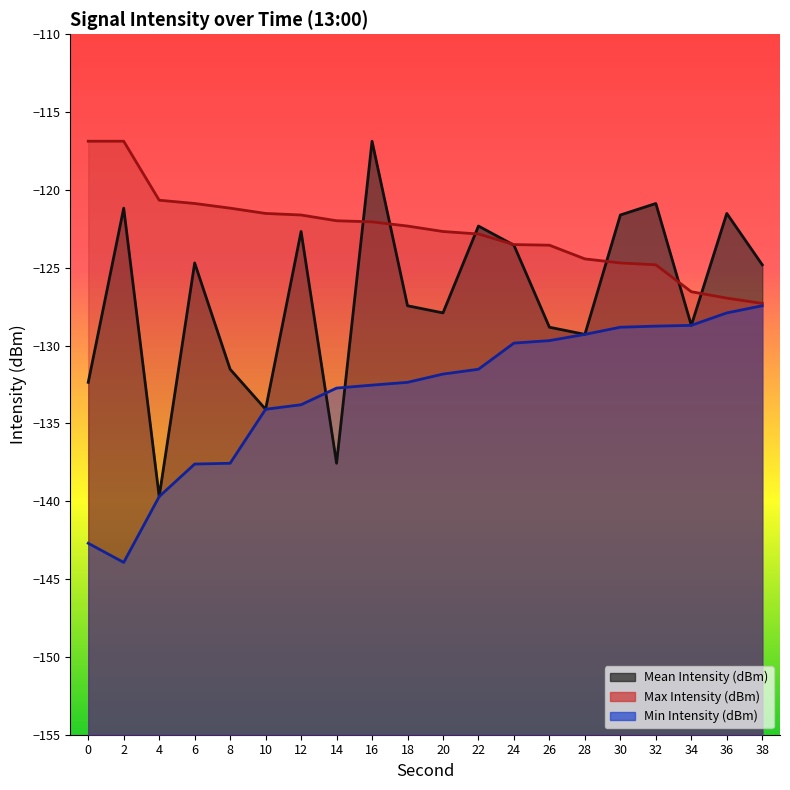

Reading left to right, list all the values displayed in this chart.

Mean Intensity (dBm) (line): 0=-132.4	2=-121.2	4=-139.7	6=-124.7	8=-131.5	10=-134.1	12=-122.7	14=-137.6	16=-116.9	18=-127.4	20=-127.9	22=-122.3	24=-123.5	26=-128.8	28=-129.3	30=-121.6	32=-120.9	34=-128.7	36=-121.5	38=-124.8
Max Intensity (dBm) (line): 0=-116.9	2=-116.9	4=-120.7	6=-120.9	8=-121.2	10=-121.5	12=-121.6	14=-122.0	16=-122.0	18=-122.3	20=-122.7	22=-122.8	24=-123.5	26=-123.5	28=-124.4	30=-124.7	32=-124.8	34=-126.5	36=-127.0	38=-127.3
Min Intensity (dBm) (line): 0=-142.7	2=-143.9	4=-139.7	6=-137.6	8=-137.6	10=-134.1	12=-133.8	14=-132.7	16=-132.5	18=-132.4	20=-131.8	22=-131.5	24=-129.8	26=-129.7	28=-129.3	30=-128.8	32=-128.8	34=-128.7	36=-127.9	38=-127.4